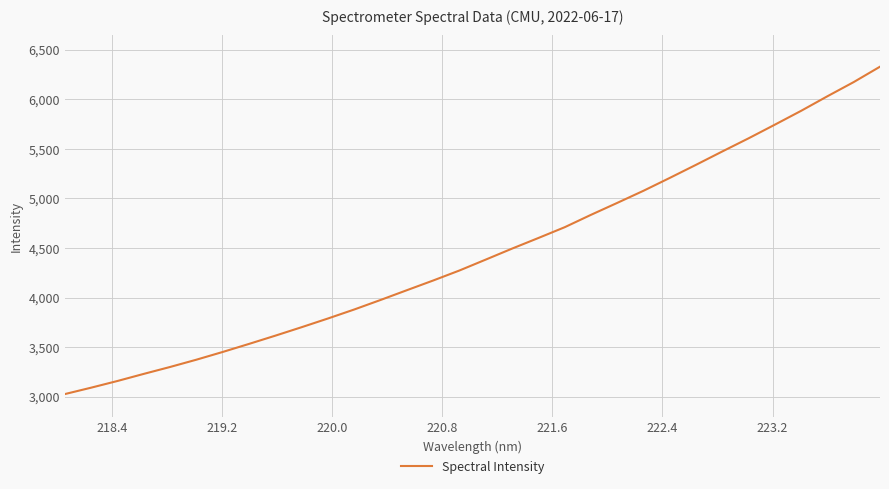

True or false: there are more than 0 points higher than both neighbors.

False